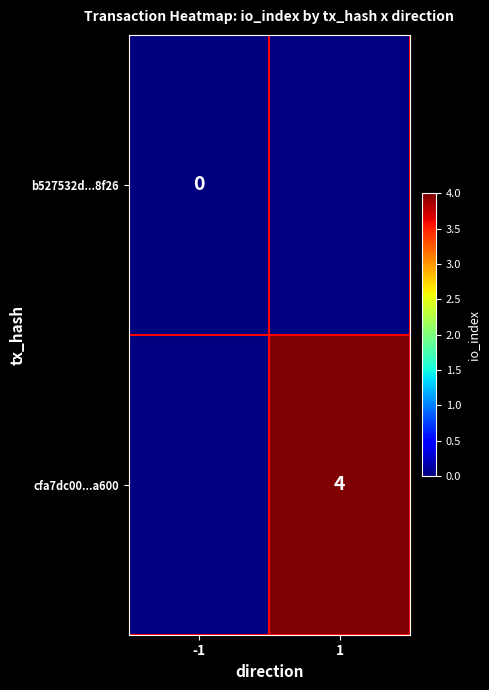

True or false: cfa7dc00...a600 has a value of 4 at 1.

True